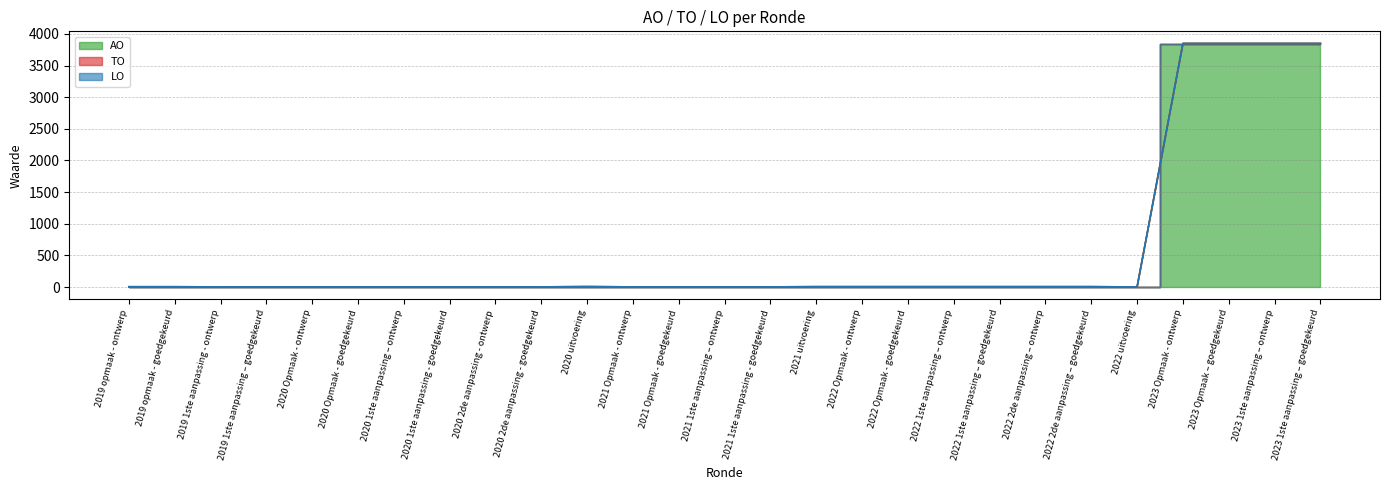

What is the value of the AO point at the 5th from the left?

2